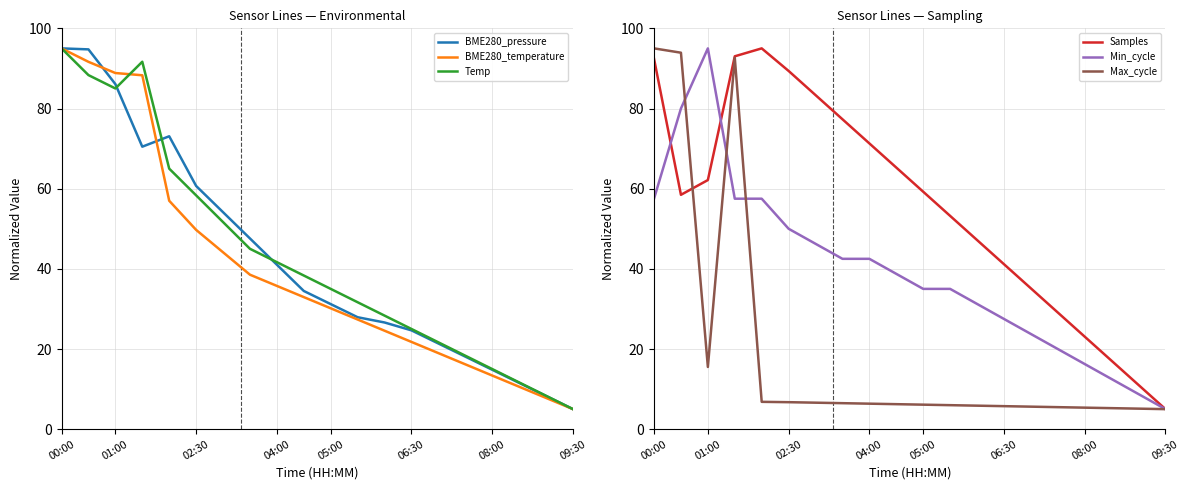

At how many categories does at least one series exceed 60?

10